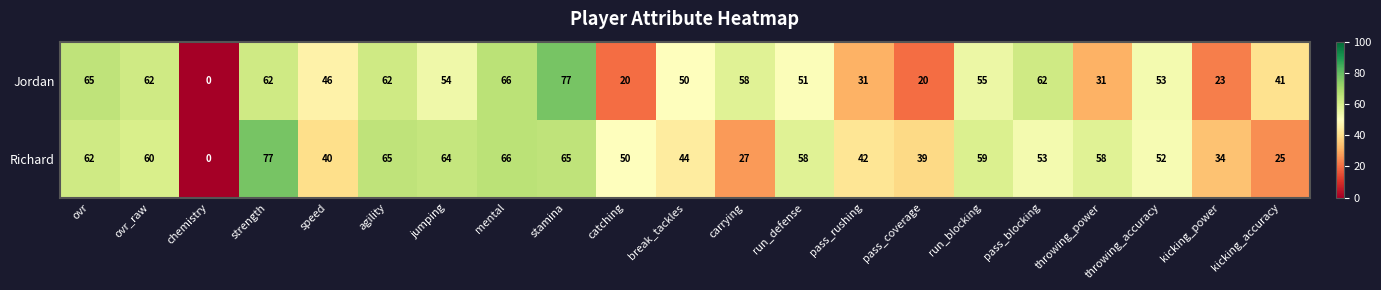

Count the number of categories in the chart.

21